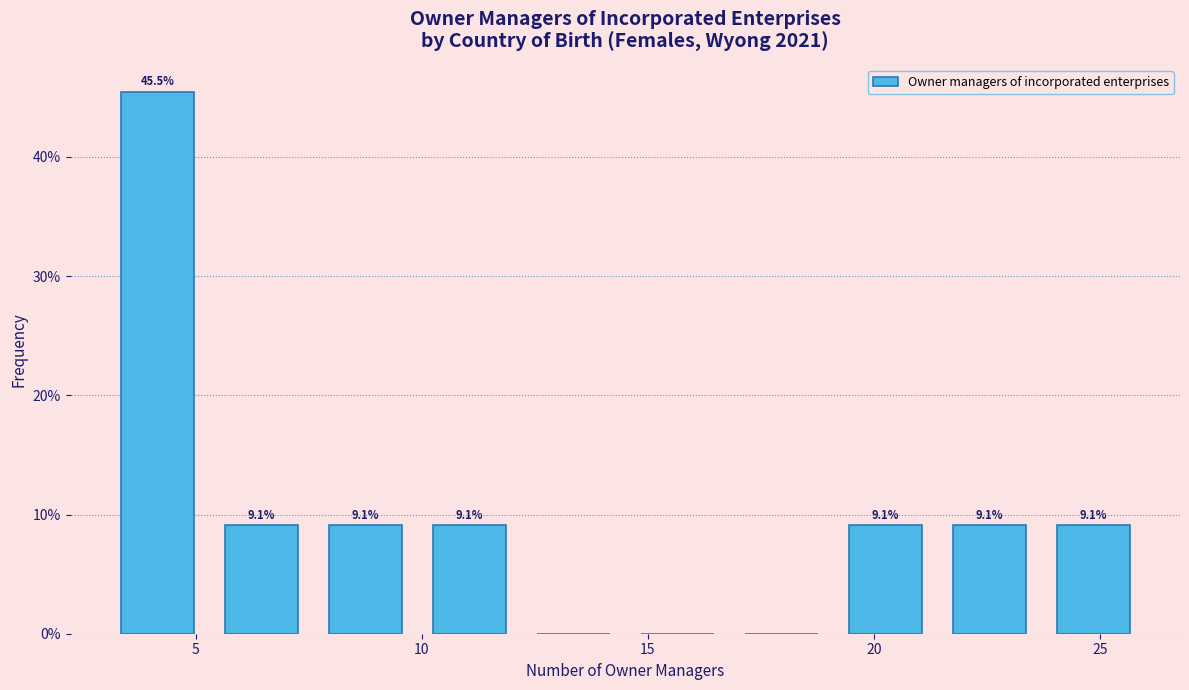

Over which range of the x-axis is the bar tallest?

3.0 to 5.3